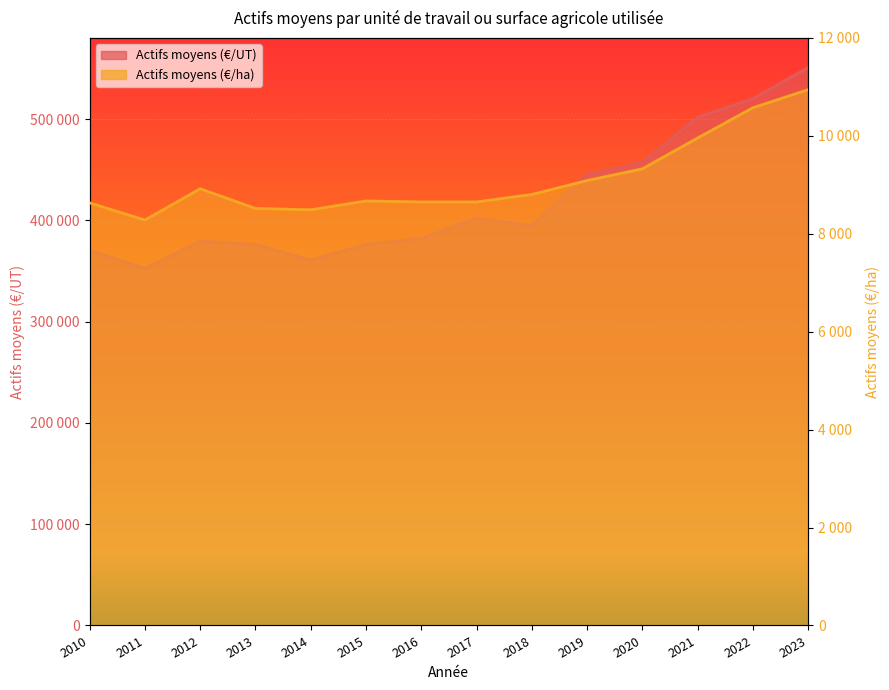

What is the difference between the highest and lowest values at 2012?

370614